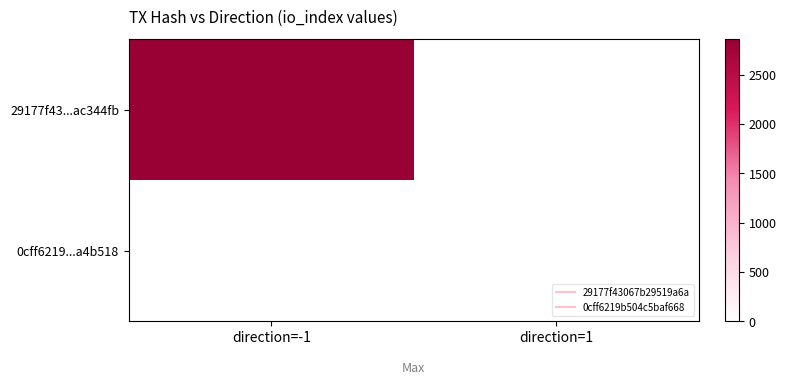

The 0cff6219...a4b518 series shows 2.6 at direction=1. True or false?

False